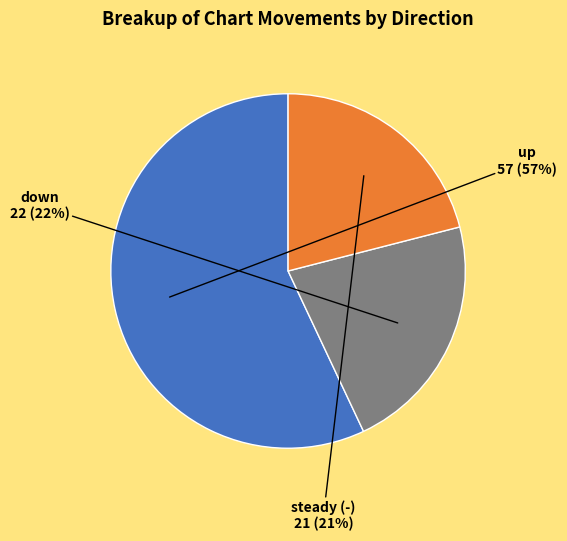

To the nearest percent, what is the difference between the largest and smallest slice percentages?

36%